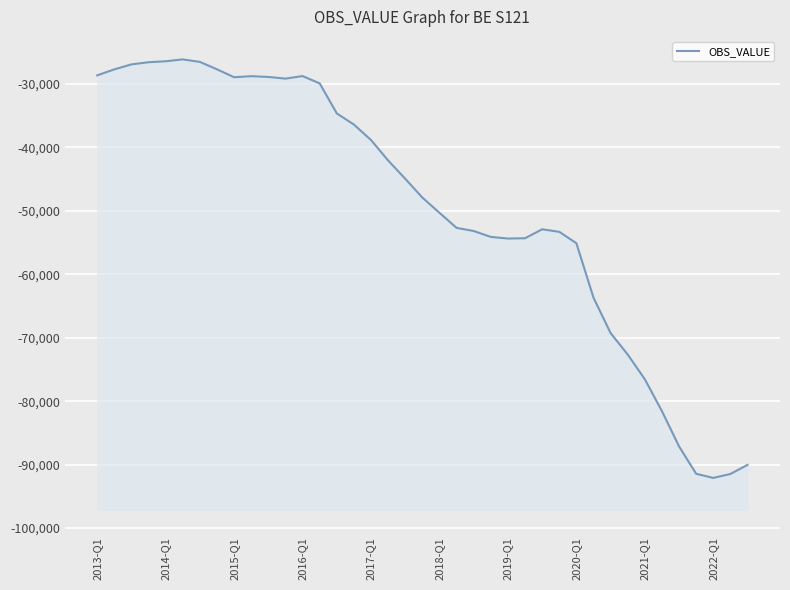

How many data points are above -47897?

19